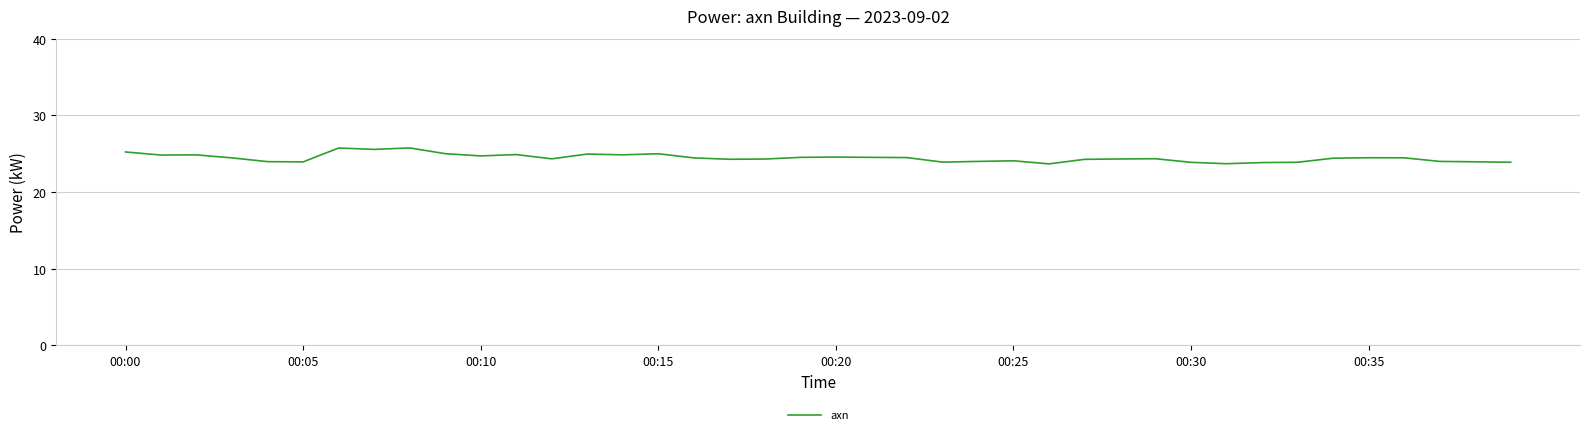

True or false: the data has more than 0 interior local peaks.

True